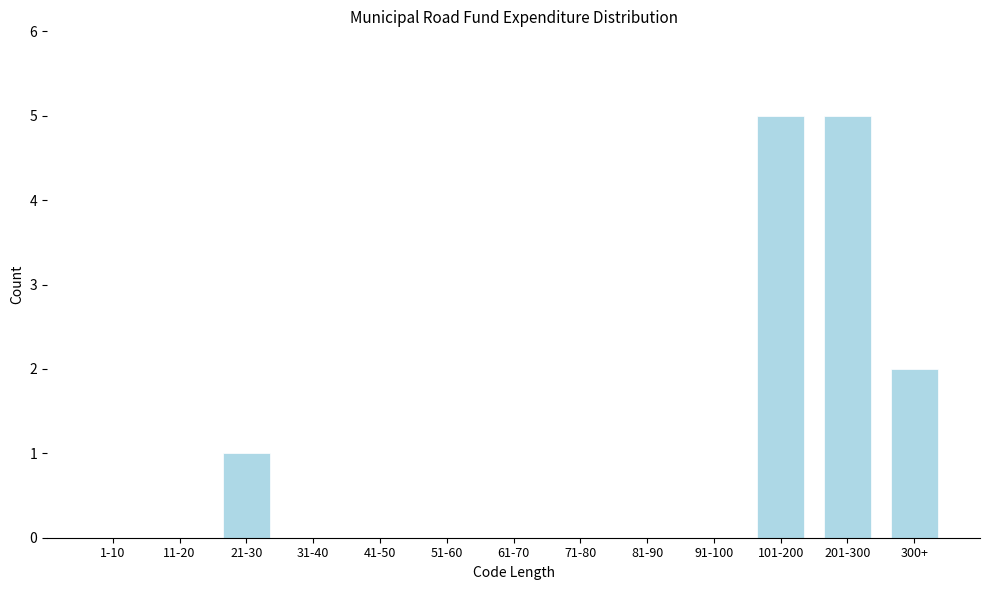

Reading left to right, what are all the values shown in this chart?

1-10=0	11-20=0	21-30=1	31-40=0	41-50=0	51-60=0	61-70=0	71-80=0	81-90=0	91-100=0	101-200=5	201-300=5	300+=2